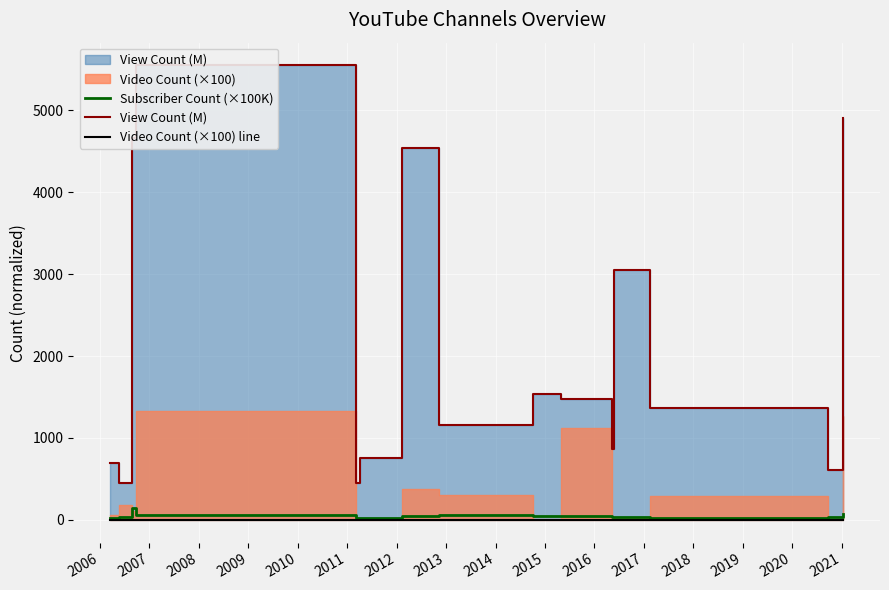

What is the total value across all series at 2006?

475.7